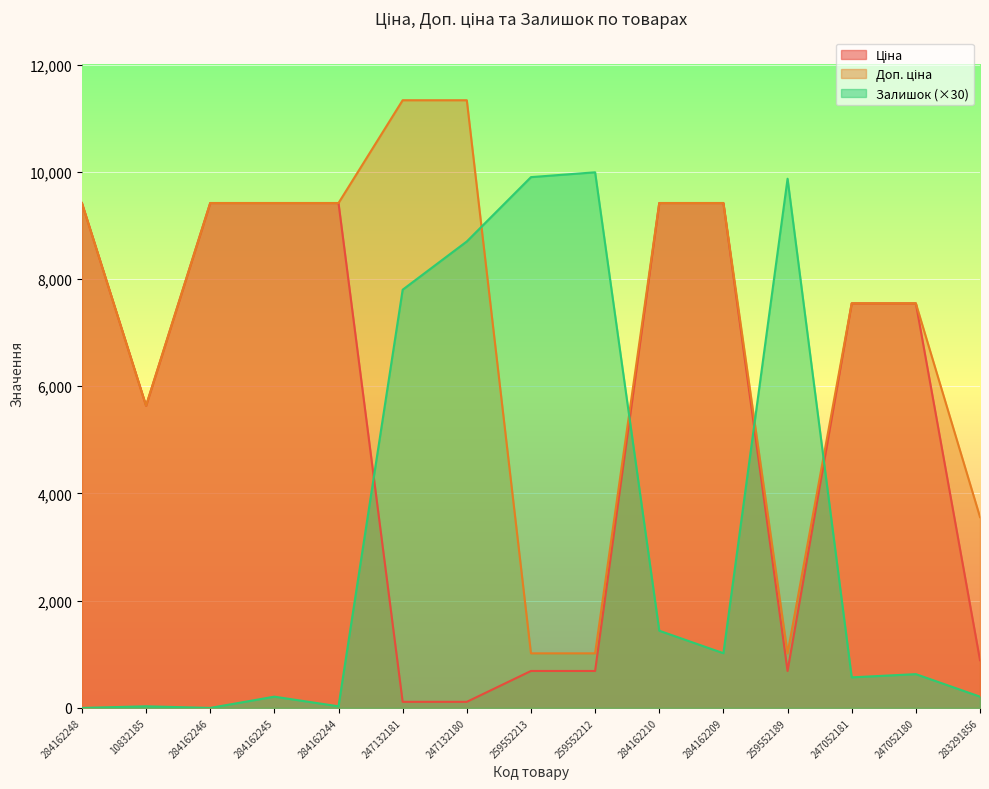

In Доп. ціна, how many points are lower than both neighbors (excluding endpoints)?

2